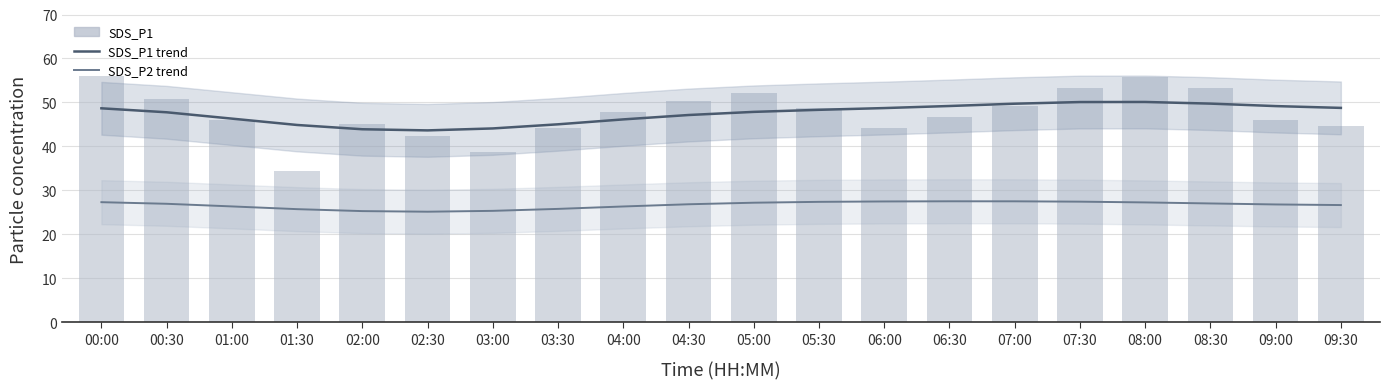

What value does the SDS_P1 series have at 01:00?

46.0